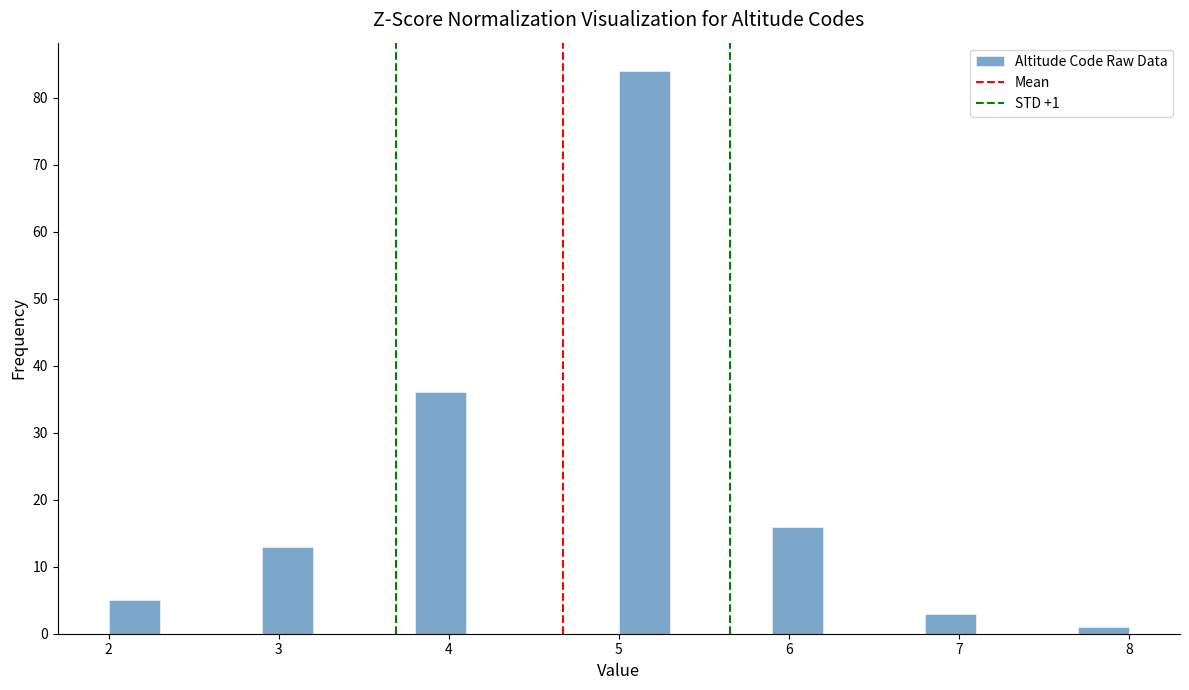

Around what value on the x-axis is the tallest bar? Give the approximate position of its centre, as read against the axis.

5.2